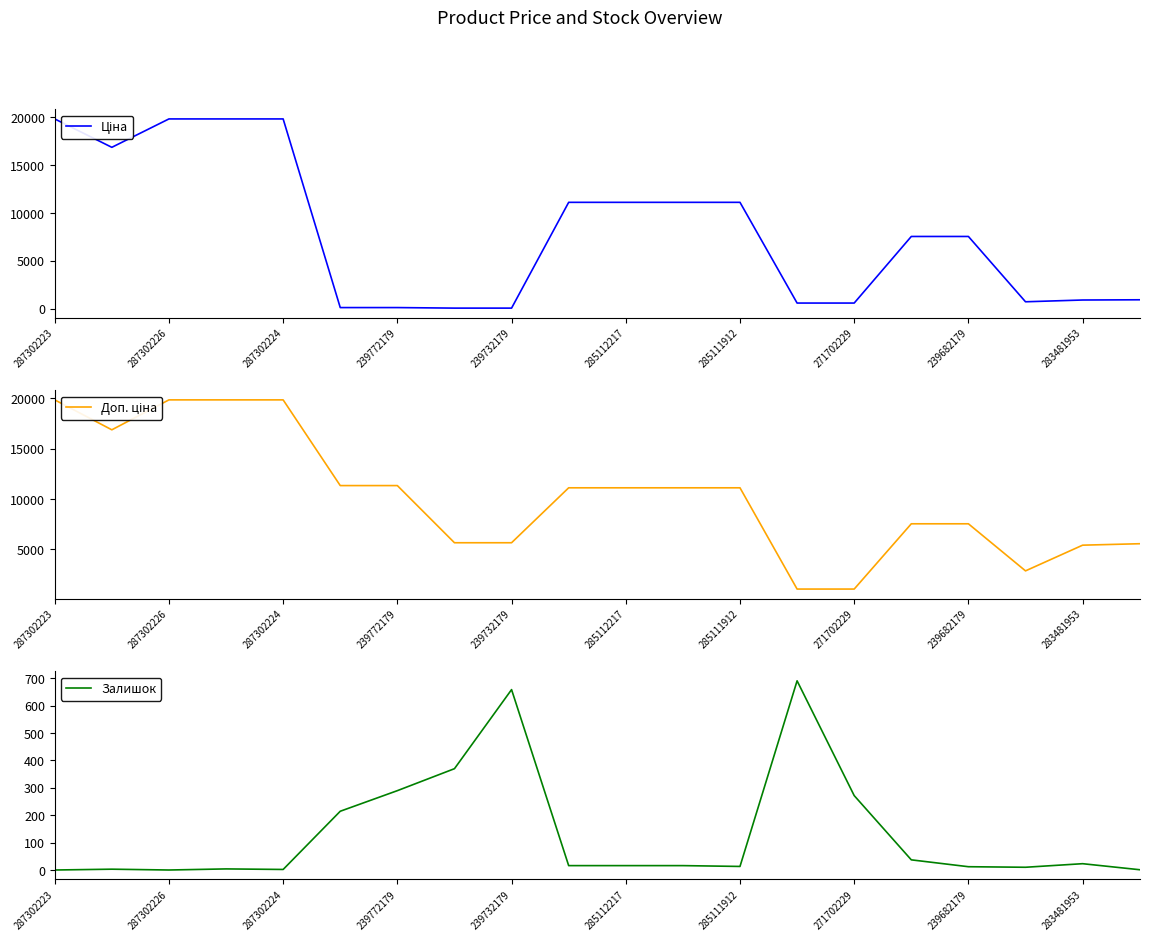

The value of Залишок at 239732179 is 886. True or false?

False